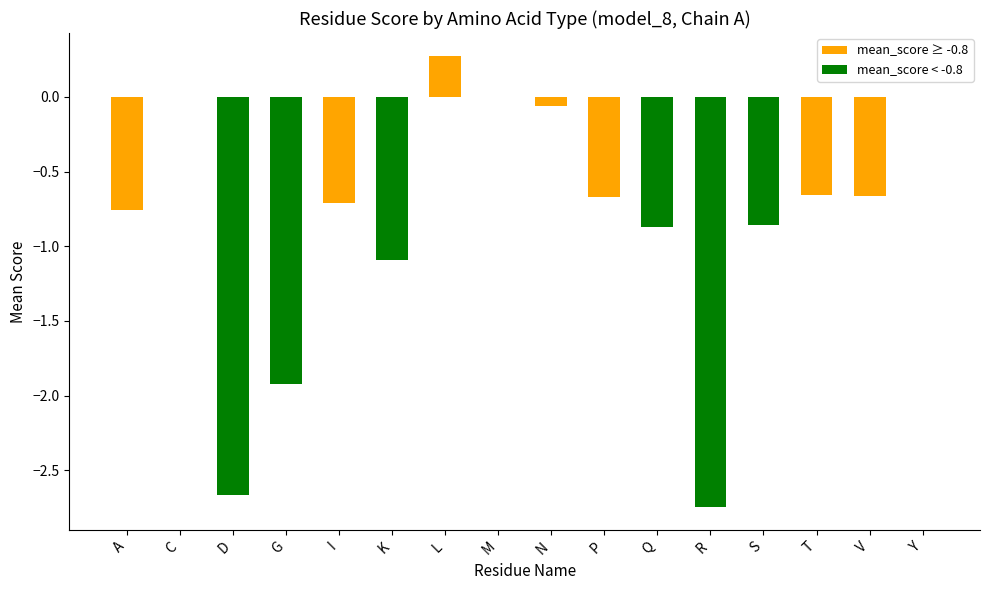

Count the number of categories in the chart.

16